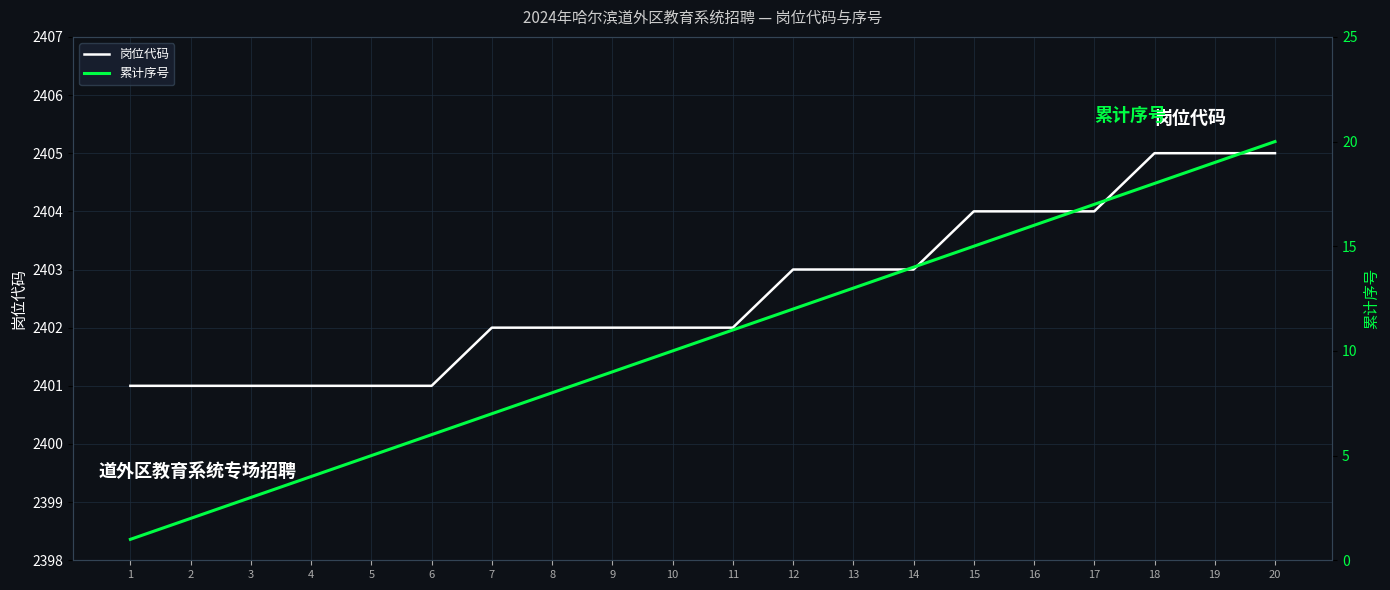

What is the sum of all 岗位代码 values?

48052